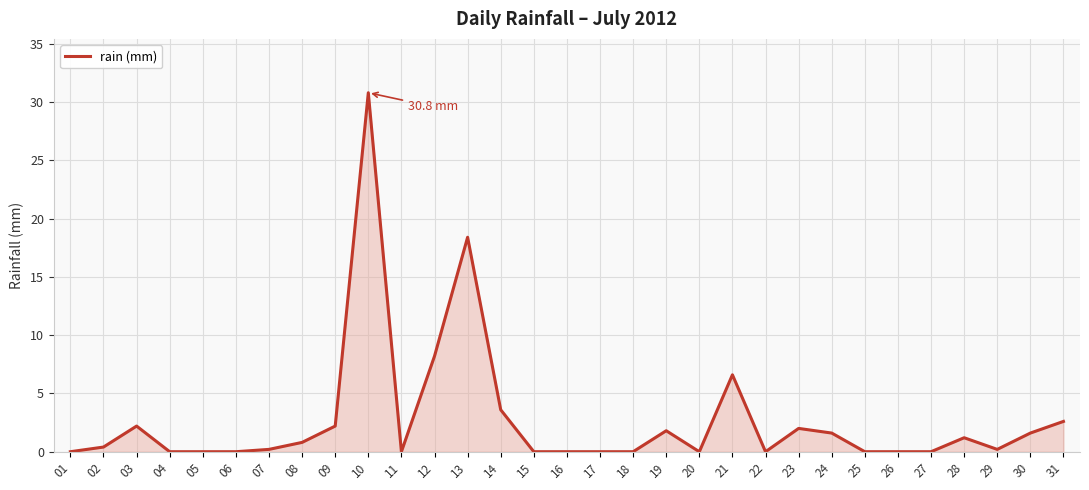

What is the difference between the maximum and minimum values?

30.8